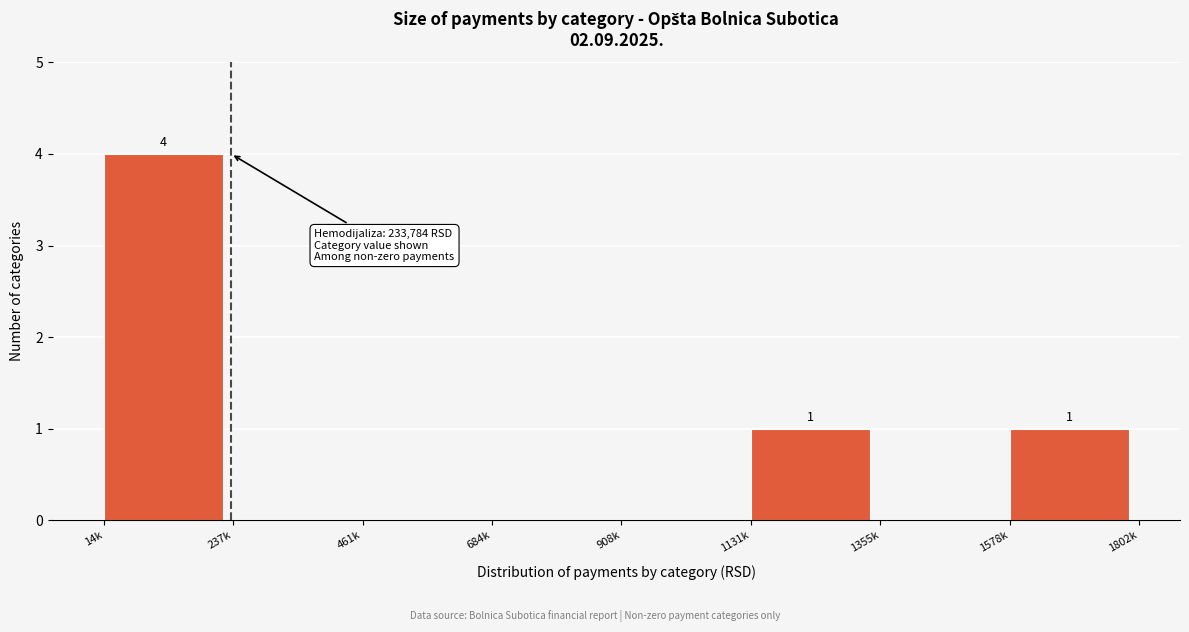

Reading left to right, extract all data points from this chart.

14k=4	237k=0	461k=0	684k=0	908k=0	1131k=1	1355k=0	1578k=1